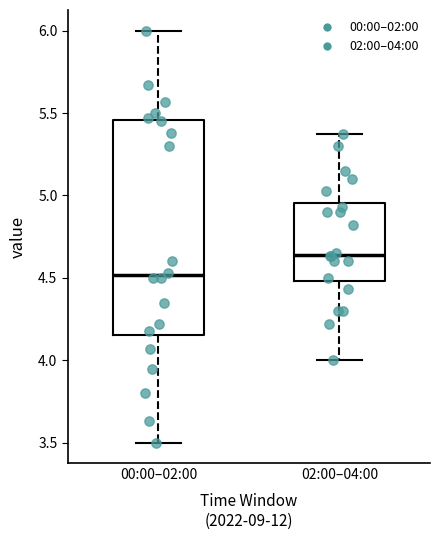

Reading left to right, transcribe this box plot: for each box, give where its median line is, the range the box spans, and where its two whiskers end, as read against the y-axis. The values are not printed on the chart, so give them approximately, as read against the axis.

00:00–02:00: median 4.50, box 4.15 to 5.45, whiskers 3.50 to 6.00
02:00–04:00: median 4.65, box 4.50 to 4.95, whiskers 4.00 to 5.35